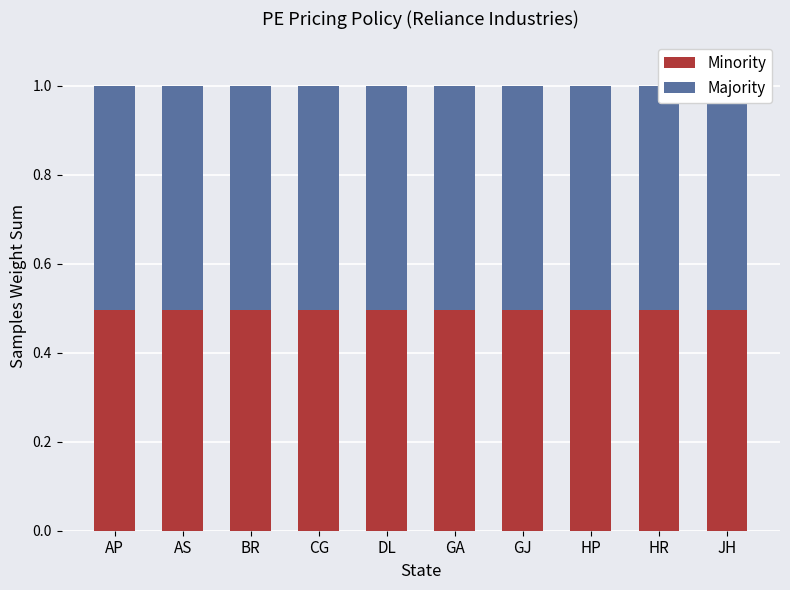

What is the approximate value of Minority at GA?

0.5